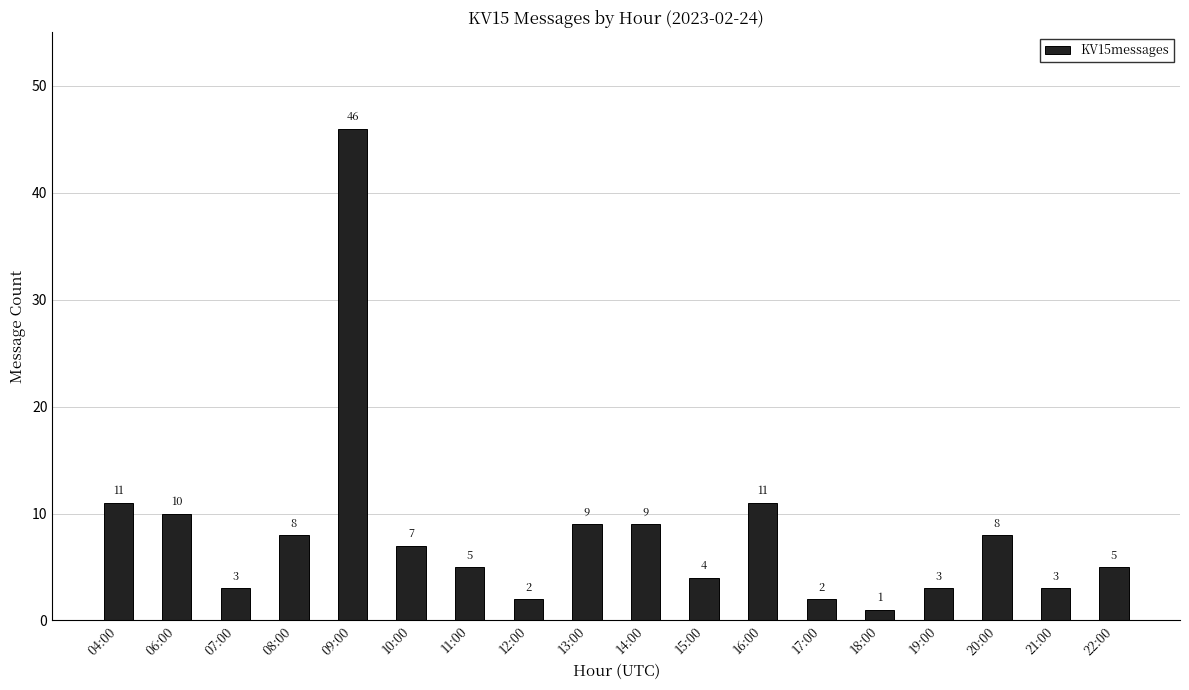

Where does the data first go above 7?

04:00